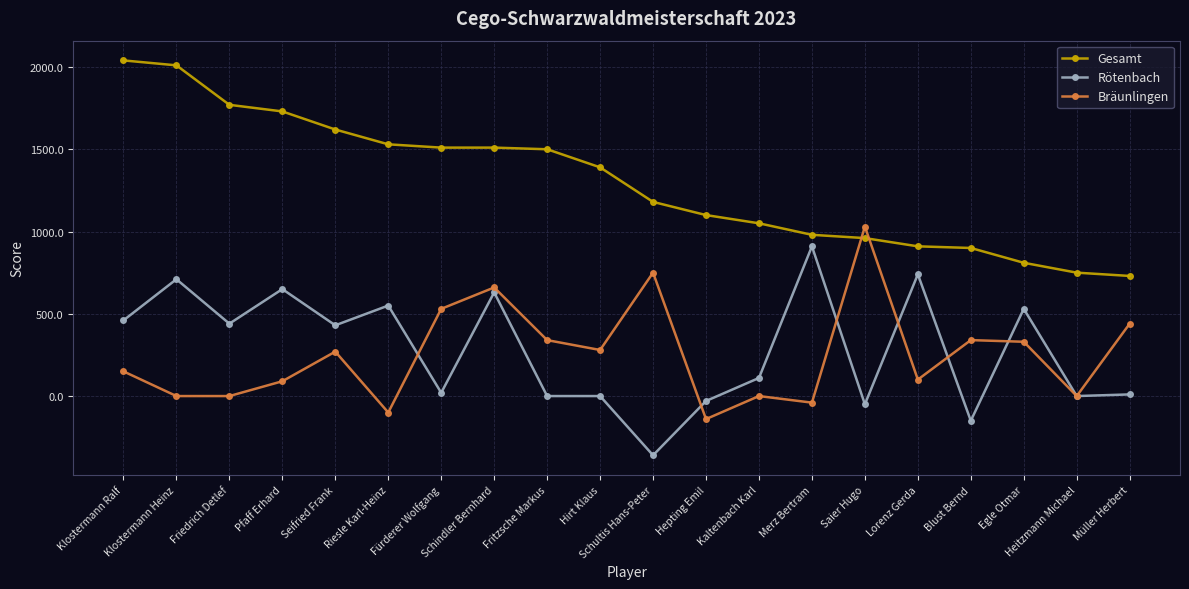

What position from the left is Hepting Emil?

12